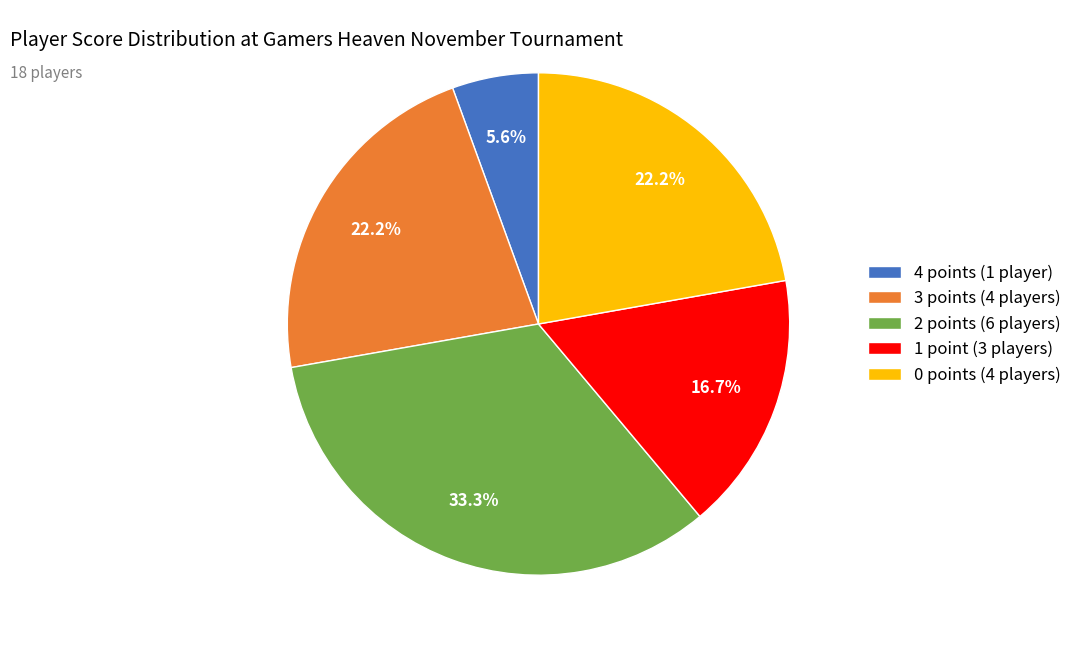

What percentage is NOT represented by 2 points (6 players)?

66.7%